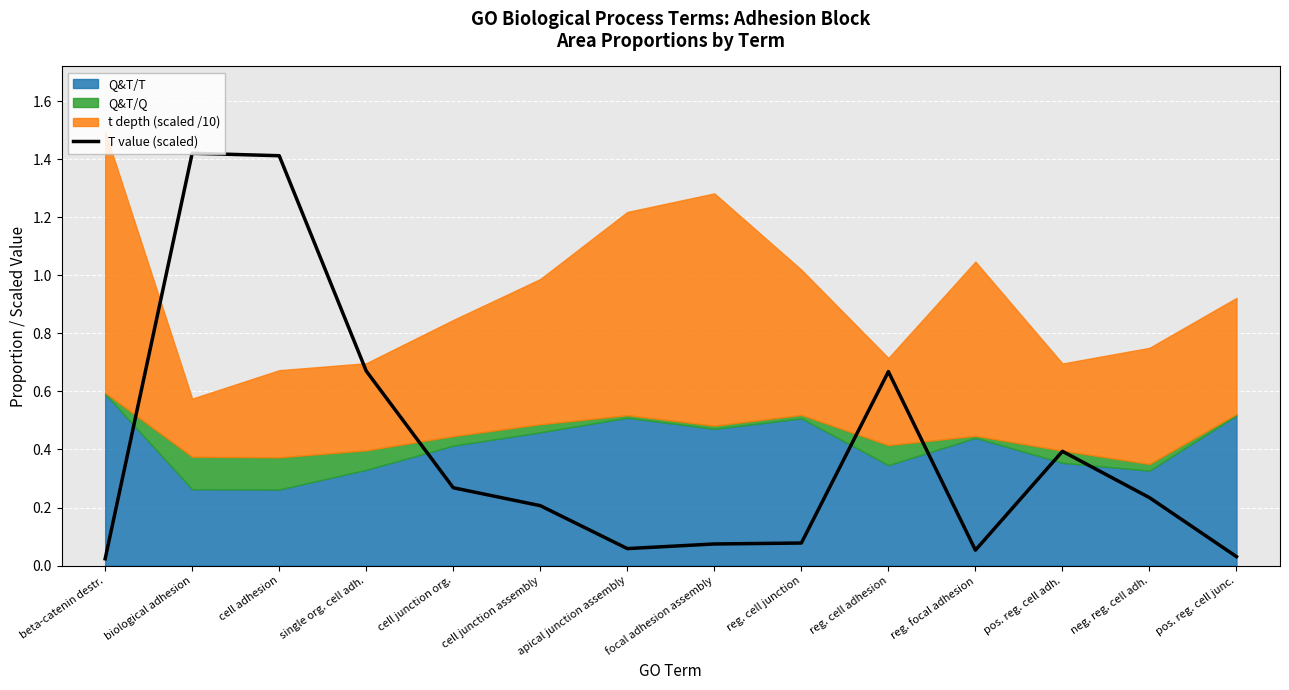

What is the sum of all values?

5.6